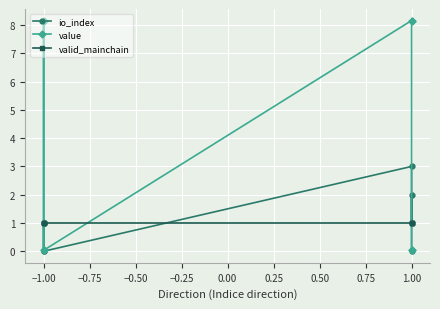

What are all the series names shown in the legend?

io_index, value, valid_mainchain